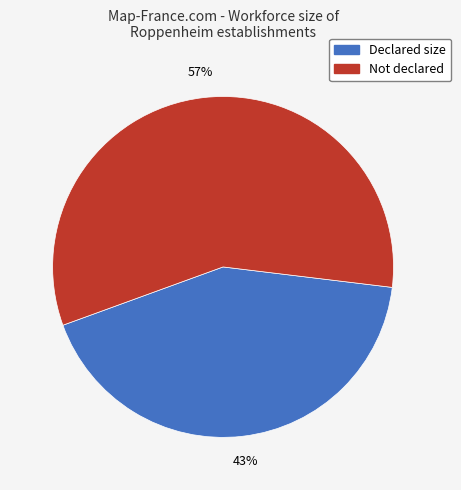

Do Not declared and Declared size together represent more than half of the pie?

Yes